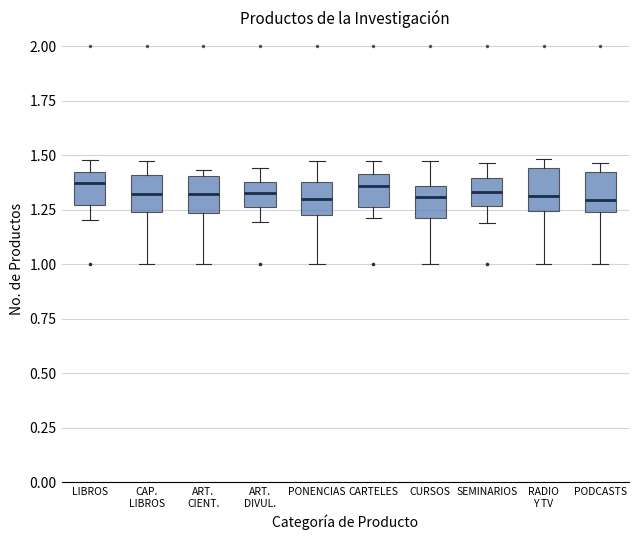

Reading left to right, read every box against the y-axis: the position of its median line, the range the box covers, and the ends of its whiskers. The values are not printed on the chart, so give them approximately, as read against the axis.

LIBROS: median 1.35, box 1.25 to 1.40, whiskers 1.20 to 1.50
CAP. LIBROS: median 1.30, box 1.25 to 1.40, whiskers 1.00 to 1.45
ART. CIENT.: median 1.30, box 1.25 to 1.40, whiskers 1.00 to 1.45
ART. DIVUL.: median 1.30, box 1.25 to 1.40, whiskers 1.20 to 1.45
PONENCIAS: median 1.30, box 1.20 to 1.40, whiskers 1.00 to 1.45
CARTELES: median 1.35, box 1.25 to 1.40, whiskers 1.20 to 1.45
CURSOS: median 1.30, box 1.20 to 1.35, whiskers 1.00 to 1.45
SEMINARIOS: median 1.35, box 1.25 to 1.40, whiskers 1.20 to 1.45
RADIO Y TV: median 1.30, box 1.25 to 1.45, whiskers 1.00 to 1.50
PODCASTS: median 1.30, box 1.25 to 1.40, whiskers 1.00 to 1.45